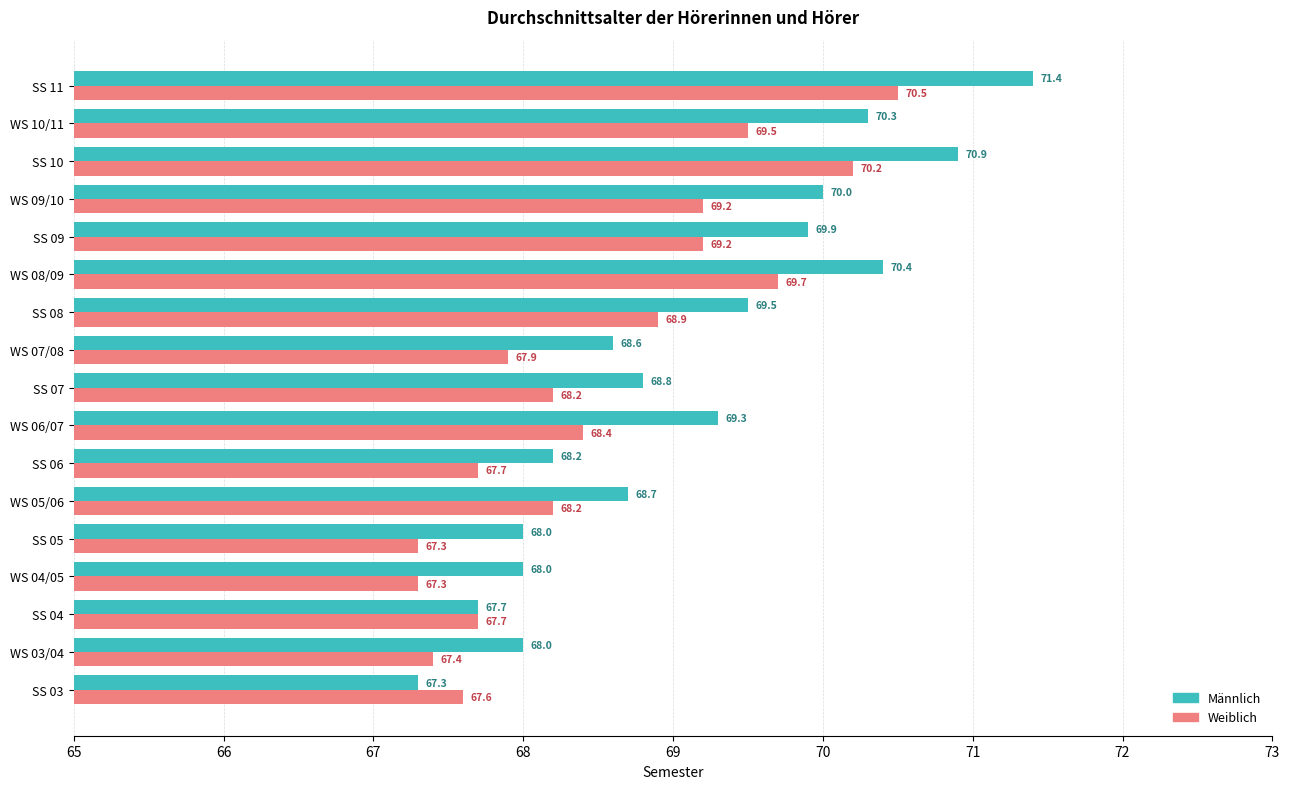

Which series has the largest total across all categories?

Männlich